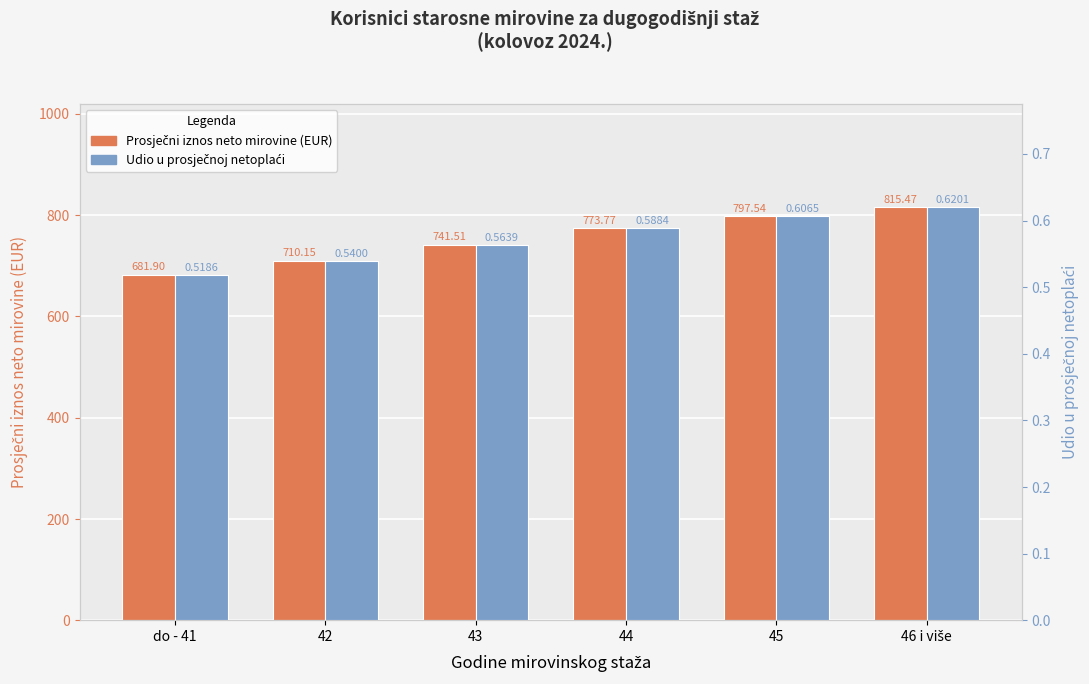

Which series has the largest range (max minus min)?

Prosječni iznos neto mirovine (EUR)